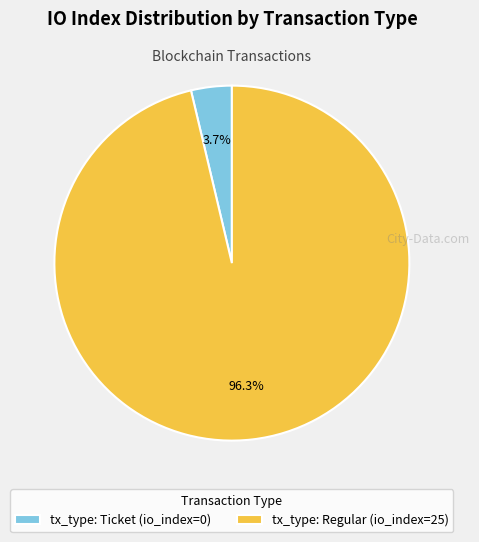

Which has a higher value, tx_type: Regular (io_index=25) or tx_type: Ticket (io_index=0)?

tx_type: Regular (io_index=25)